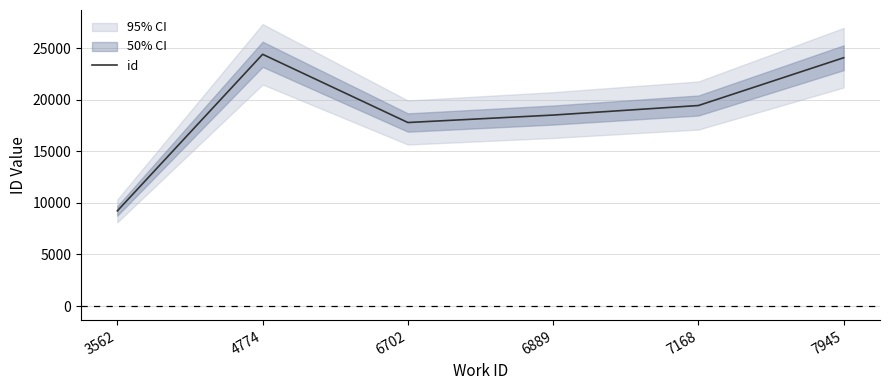

What is the sum of all values?

113513